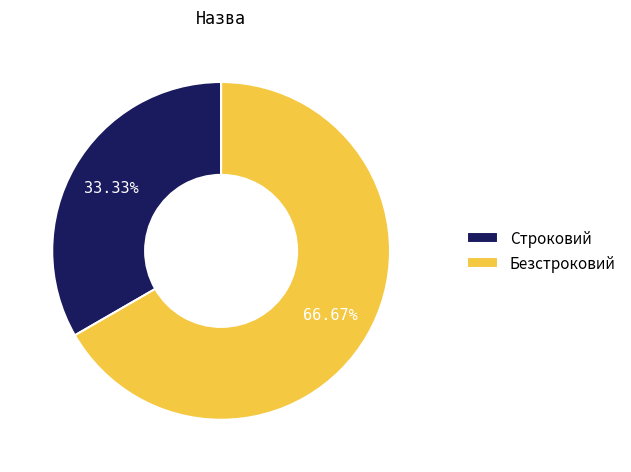

Count the number of slices in the pie.

2